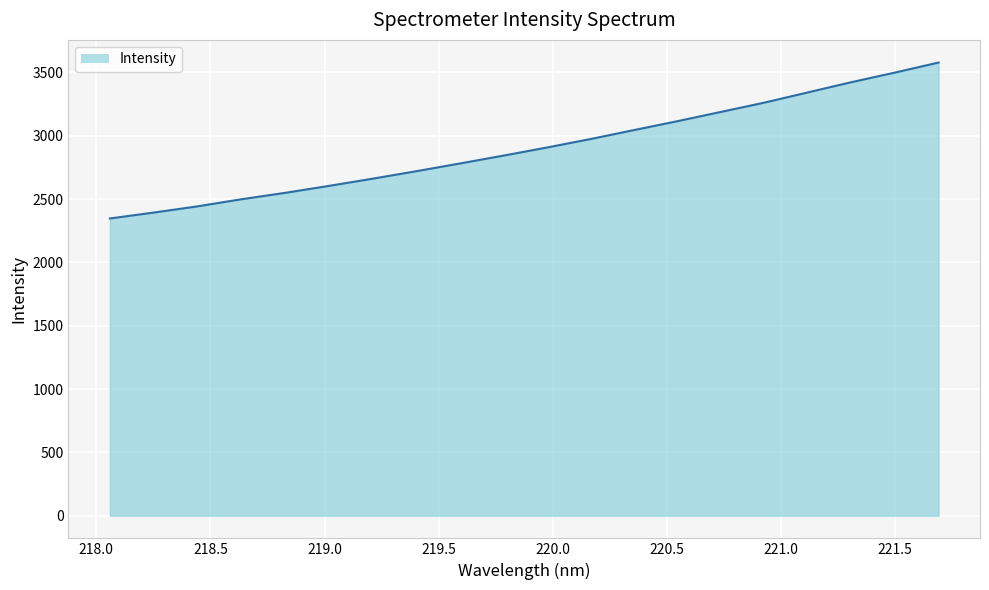

What is the smallest value displayed?

2346.5